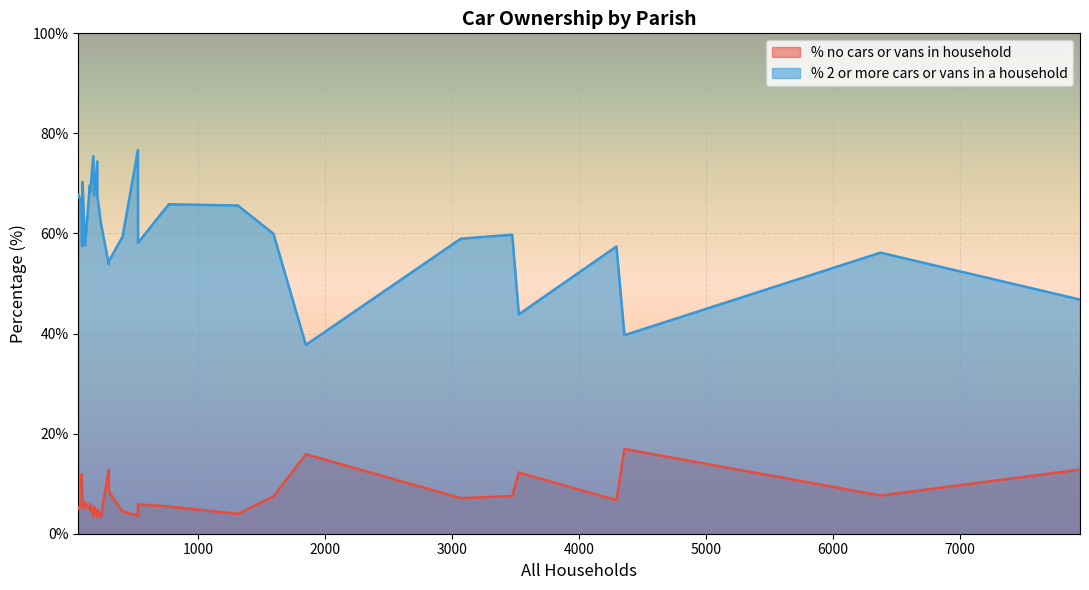

What is the difference between the maximum and minimum values in the % no cars or vans in household series?

13.6